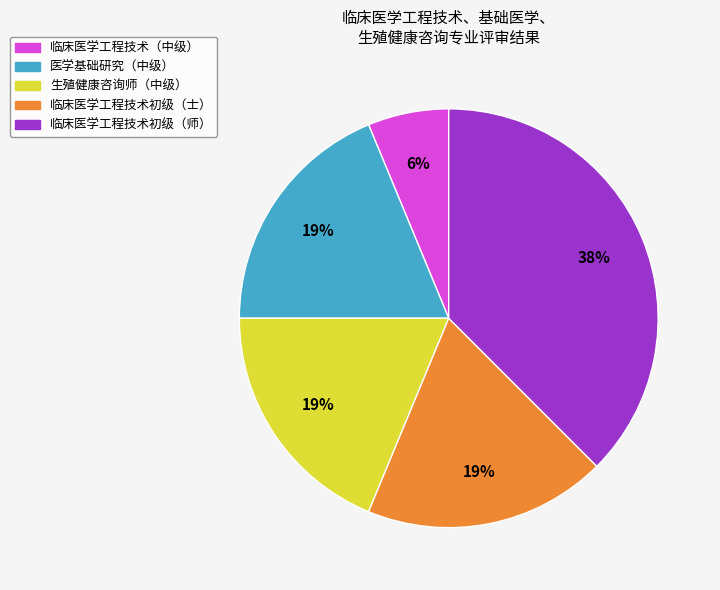

Is there a majority slice in this chart?

No